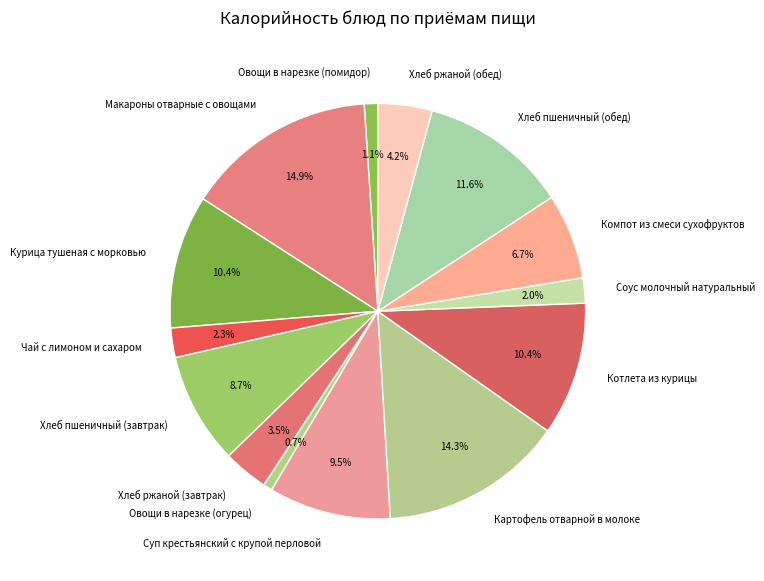

Do Овощи в нарезке (огурец) and Макароны отварные с овощами together represent more than half of the pie?

No